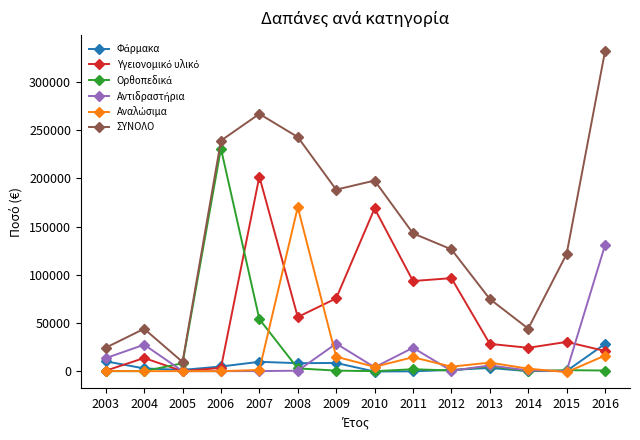

Which category has the lowest value in the ΣΥΝΟΛΟ series?

2005